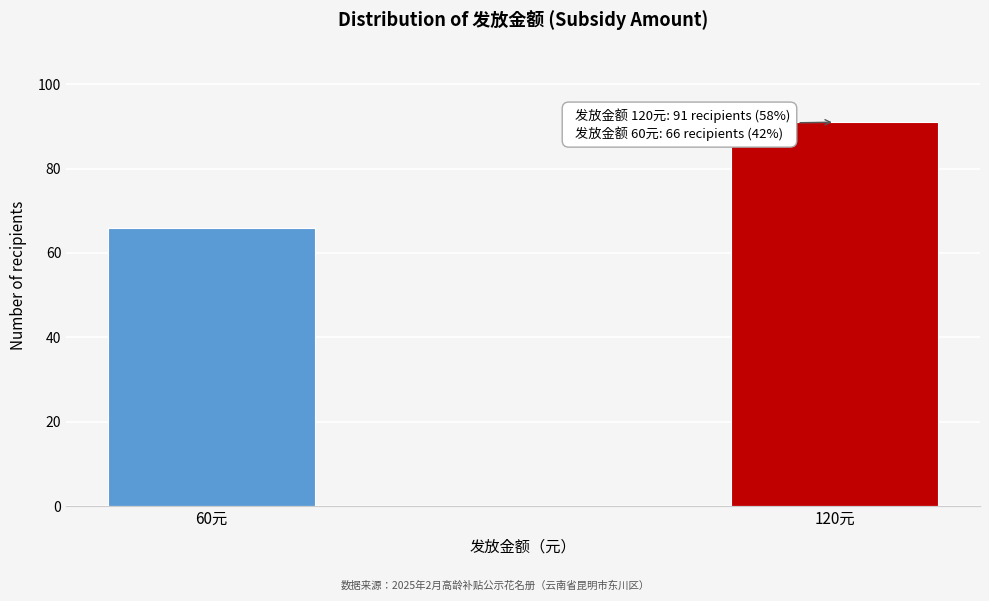

Reading right to left, list all the values displayed in this chart.

120元=91	60元=66